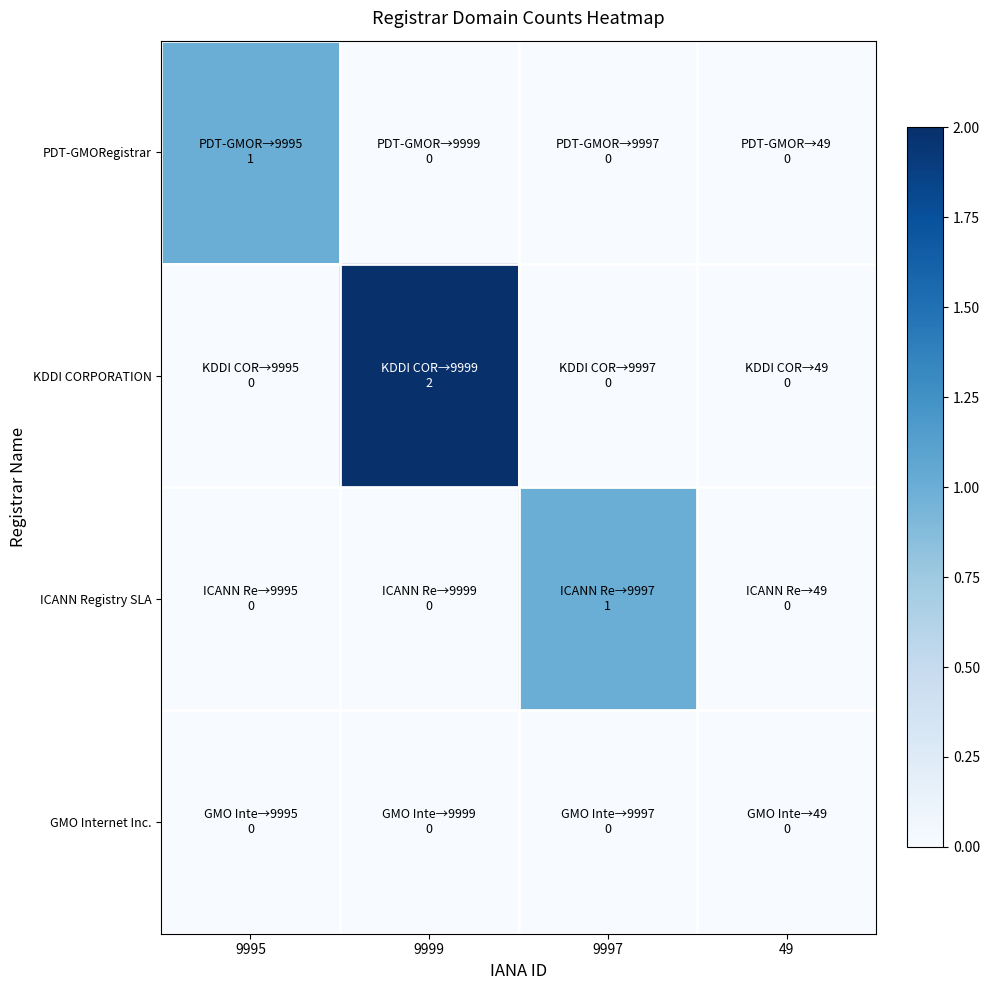

How many data points does each series have?

4